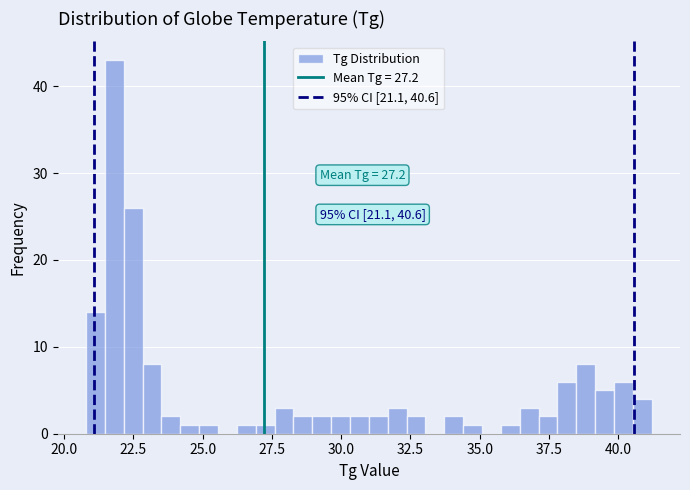

Read against the x-axis, roughly where is the centre of the tallest bar?

22.0